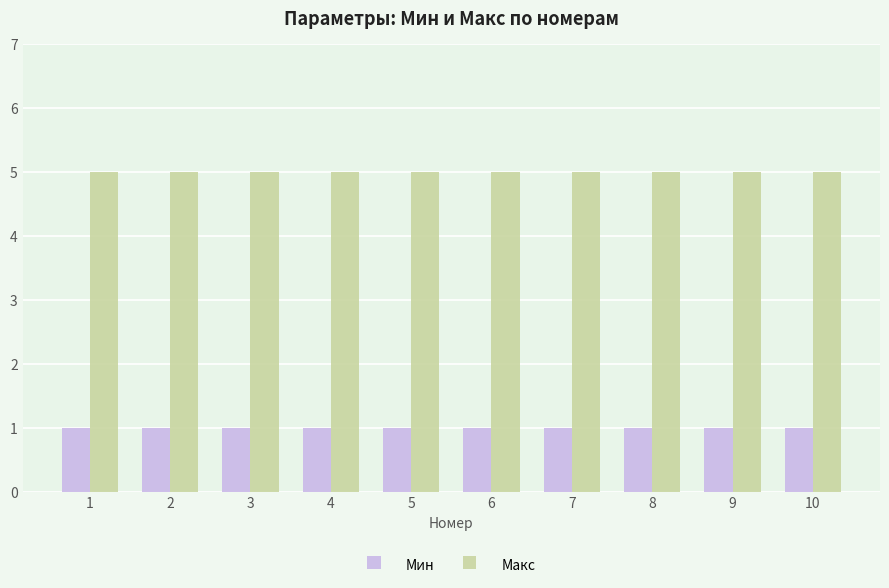

Which series has the largest total across all categories?

Макс